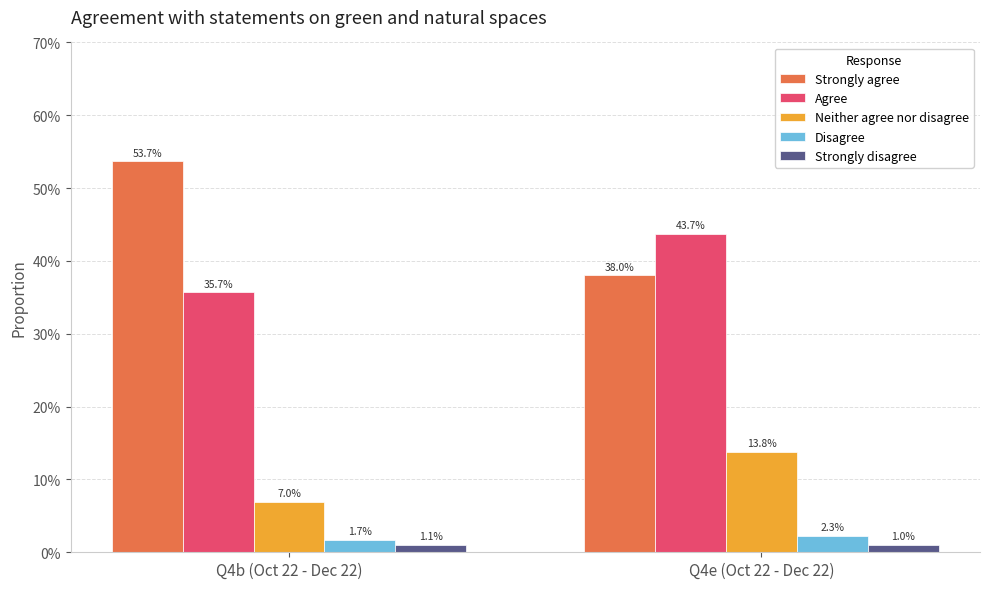

What are all the series names shown in the legend?

Strongly agree, Agree, Neither agree nor disagree, Disagree, Strongly disagree